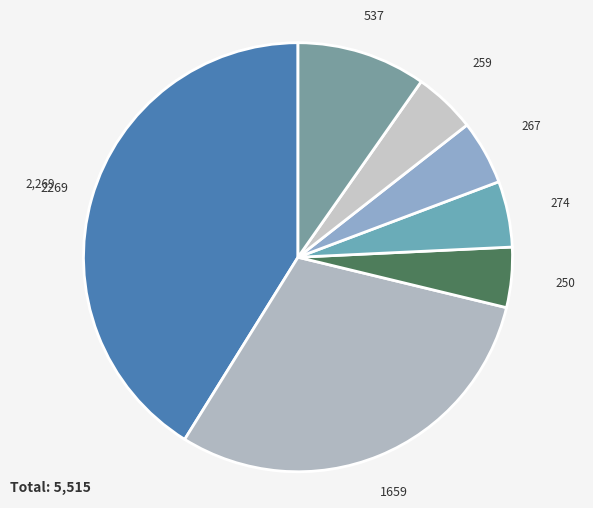

How many slices are in this pie chart?

7